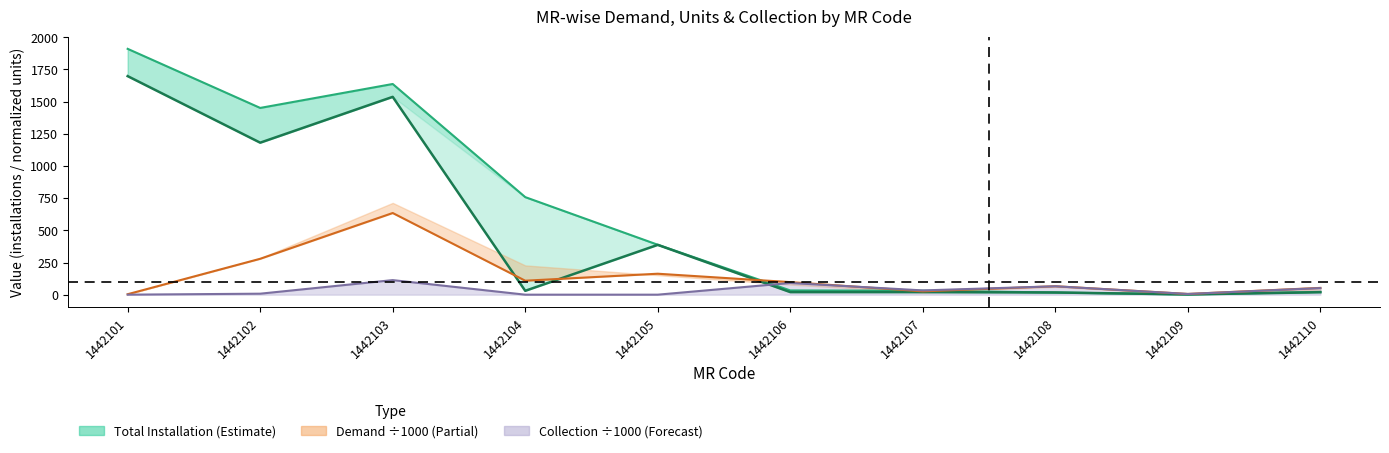

Where do BILLED_INSTALLATION and COLLECTION first cross each other?

1442105 and 1442106